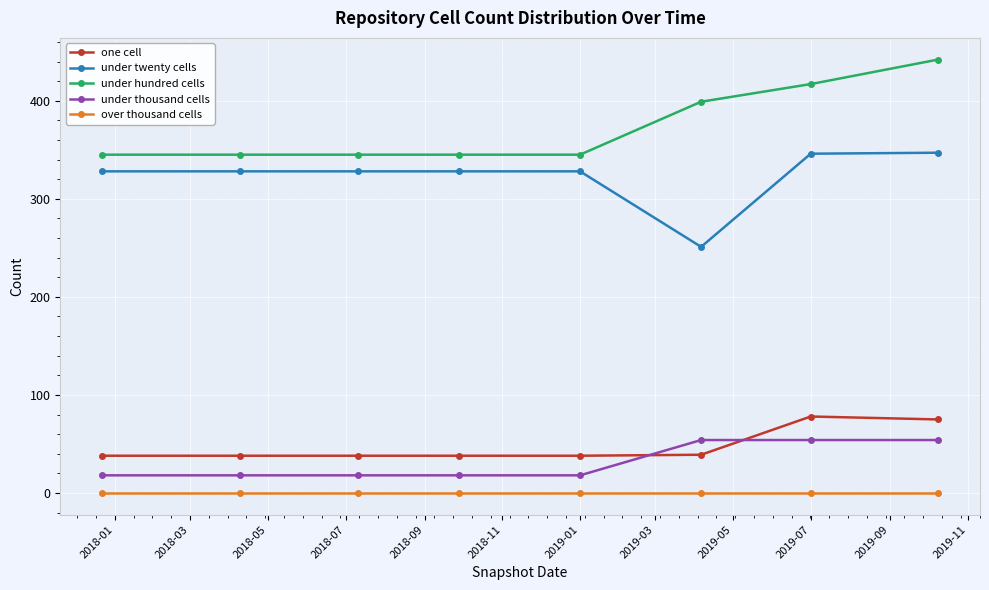

Rank the series by their maximum value, from lowest to highest.

over thousand cells, under thousand cells, one cell, under twenty cells, under hundred cells